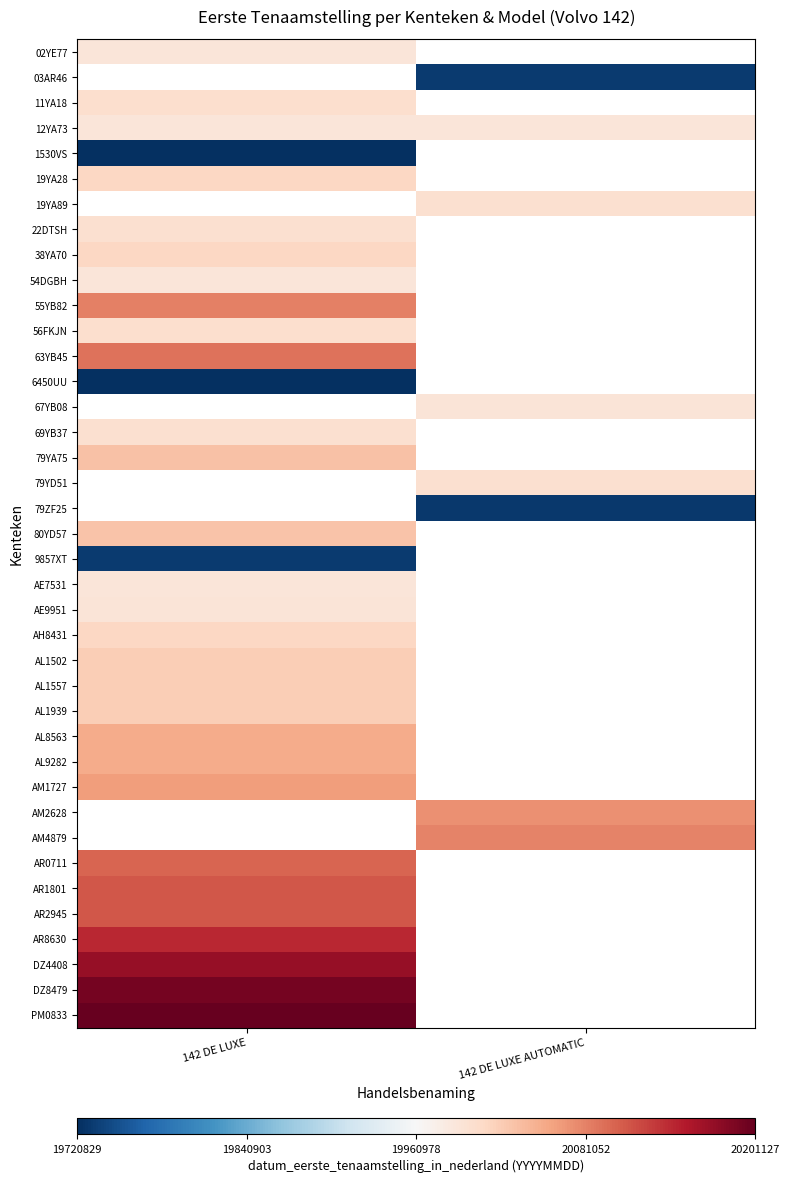

How many data points does each series have?

2